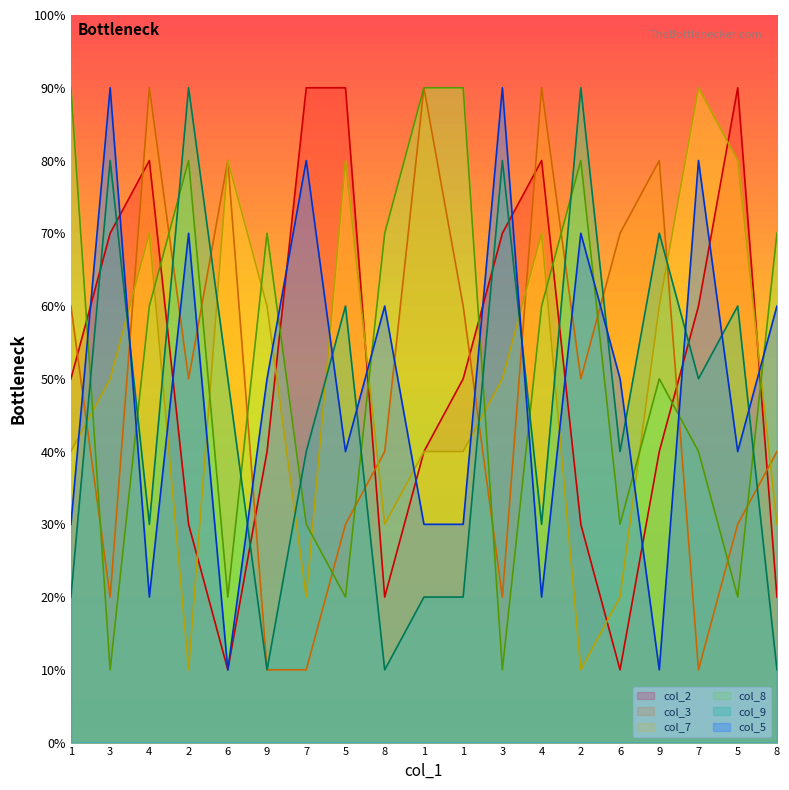

What is the minimum value shown in the chart?

1